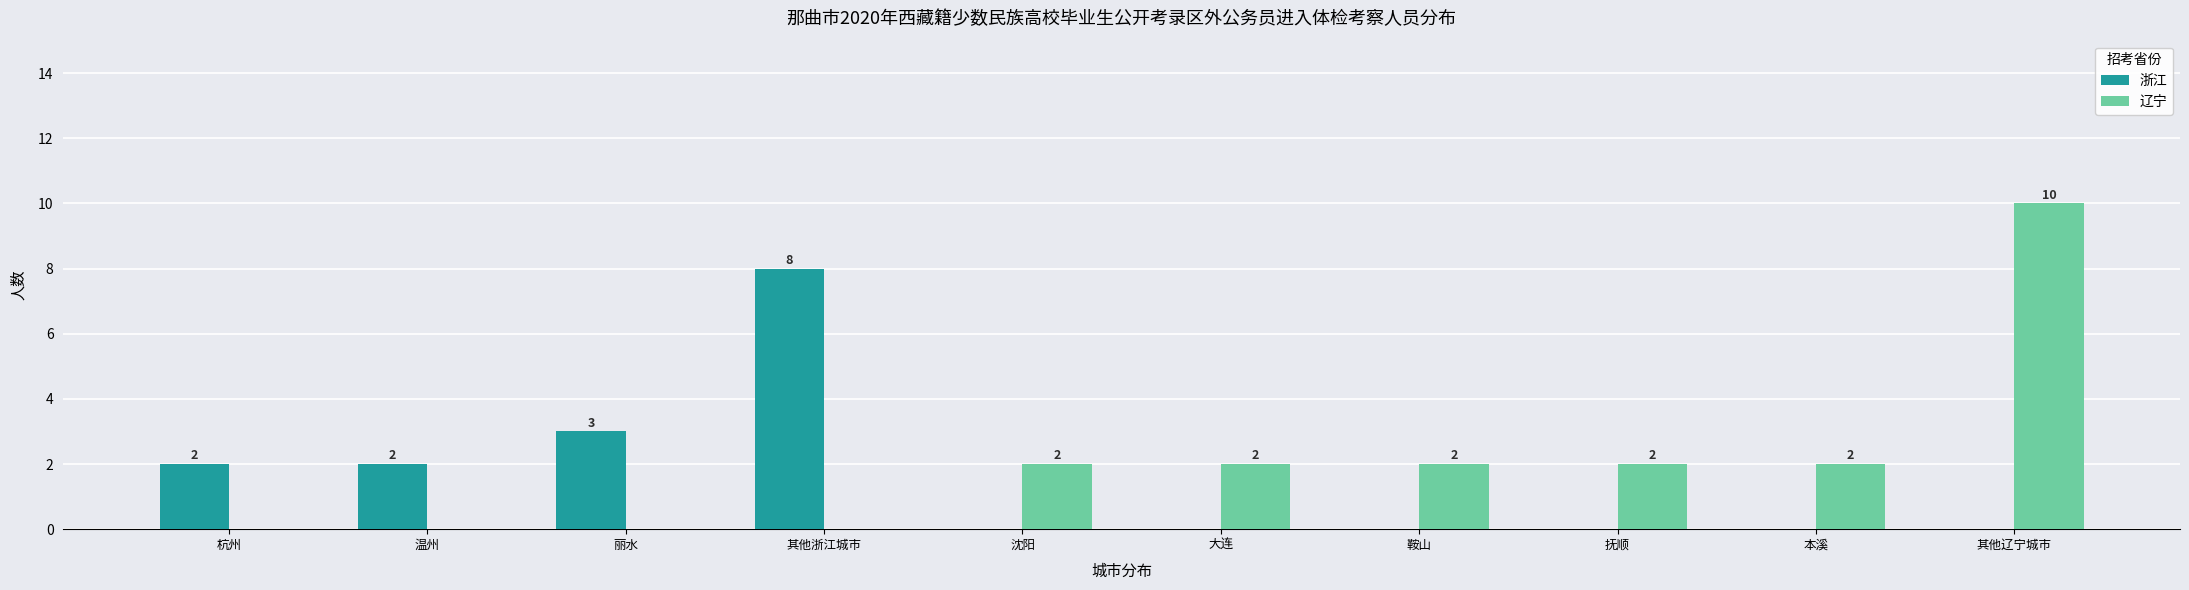

True or false: 辽宁 has a value of 6 at 温州.

False